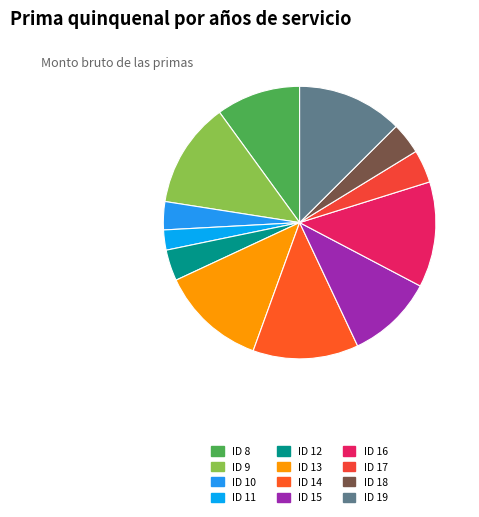

What percentage is the ID 11 slice, to the nearest percent?

2%